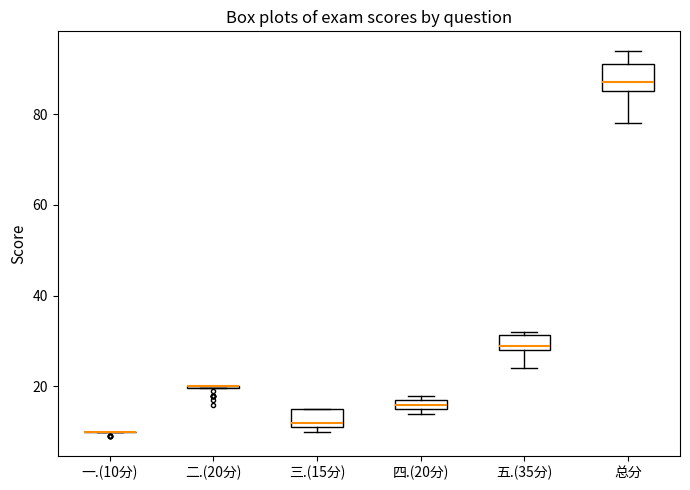

Where is the lower edge of the box for 四.(20分) on the y-axis? The values are not printed on the chart, so give them approximately, as read against the axis.

16